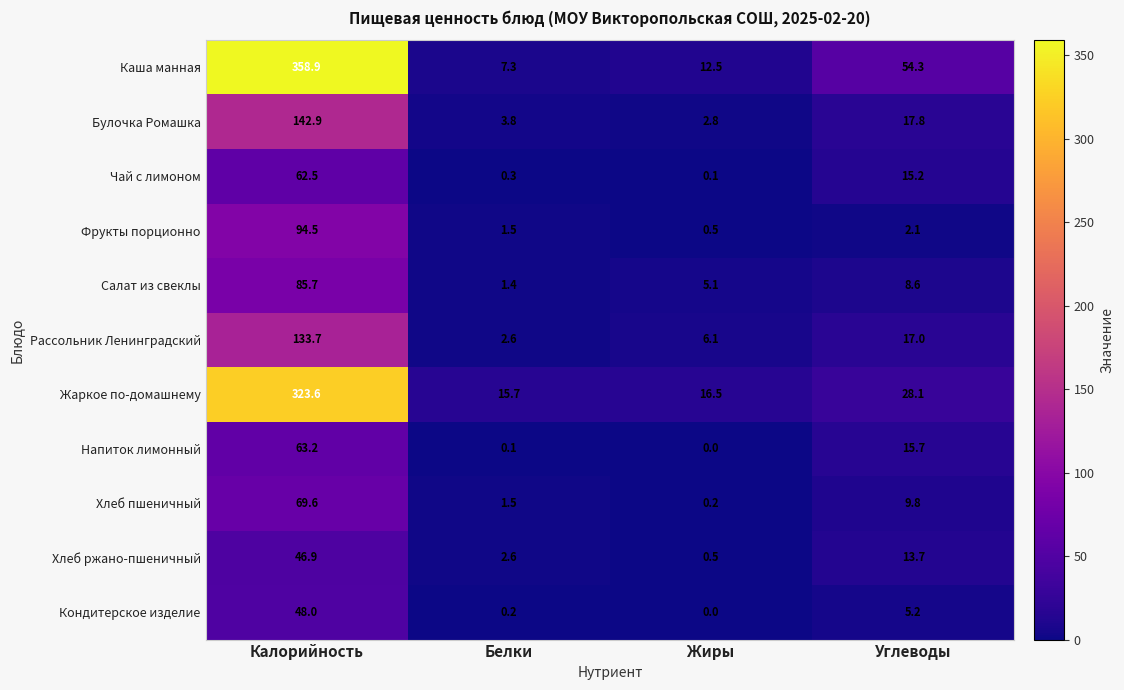

Which series has the widest spread of values?

Каша манная